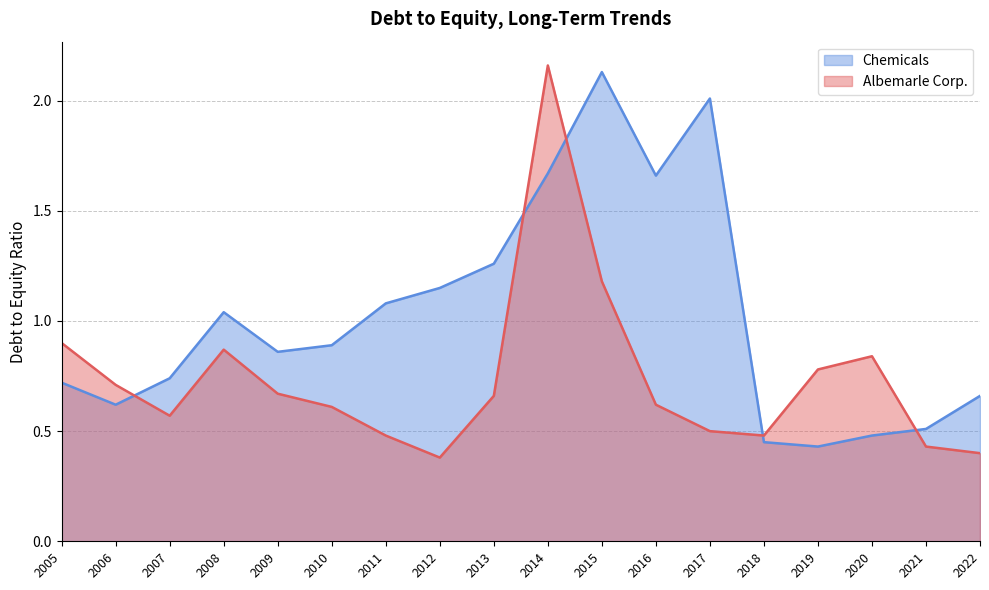

Where do Chemicals and Albemarle Corp. first cross each other?

2006 and 2007